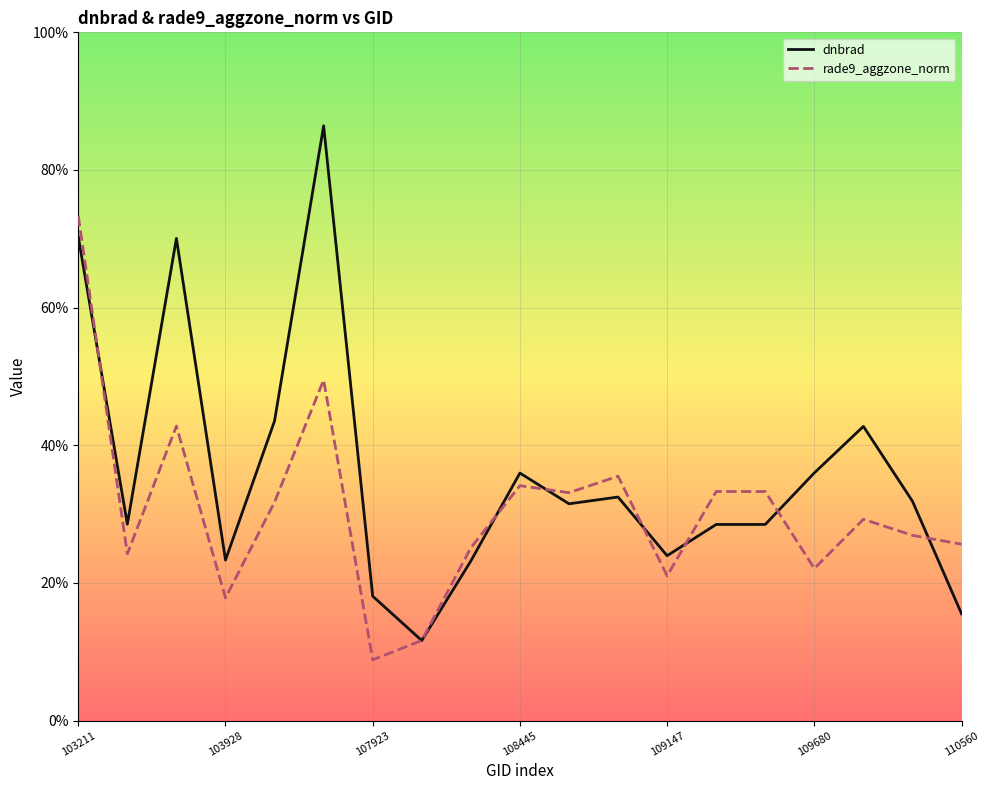

In rade9_aggzone_norm, how many points are higher than both neighbors (excluding endpoints)?

5